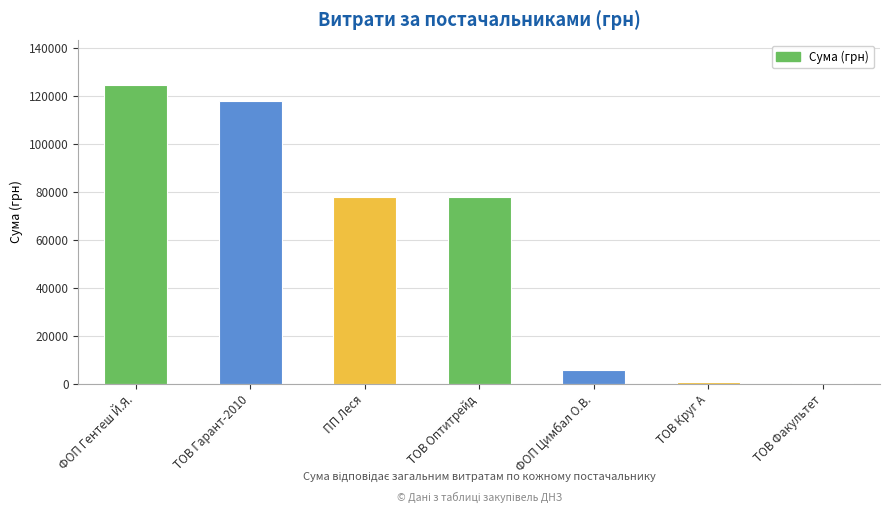

Which category has the highest value across all series?

ФОП Гентеш Й.Я.